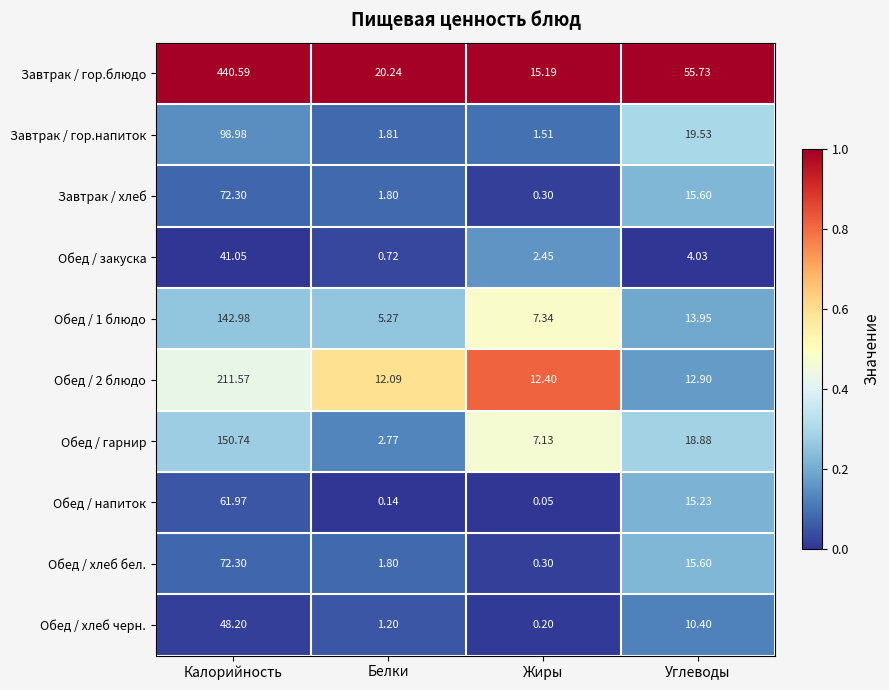

Where is Обед / гарнир nearest to the value 76?

Углеводы